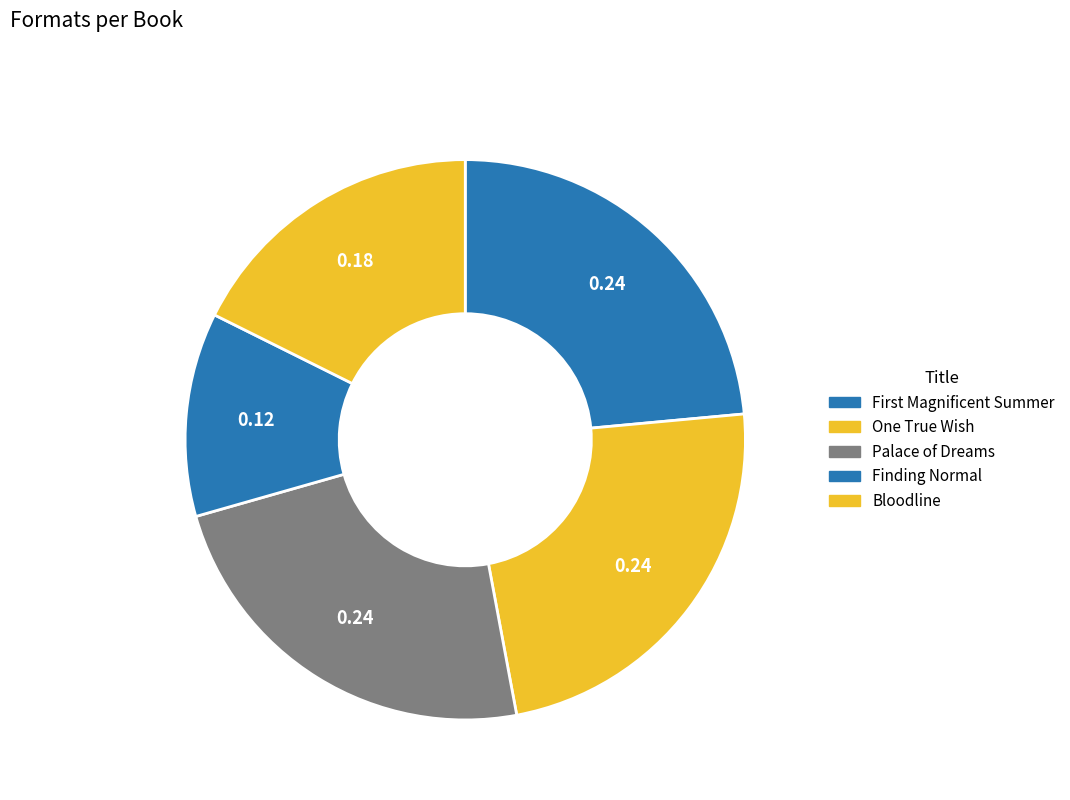

Is One True Wish the majority of the pie?

No